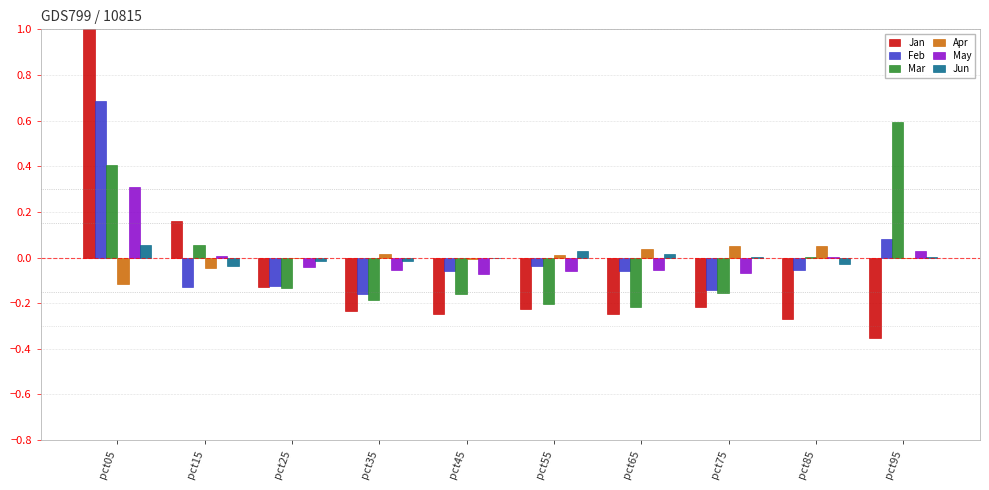

Does the chart contain stacked bars?

No